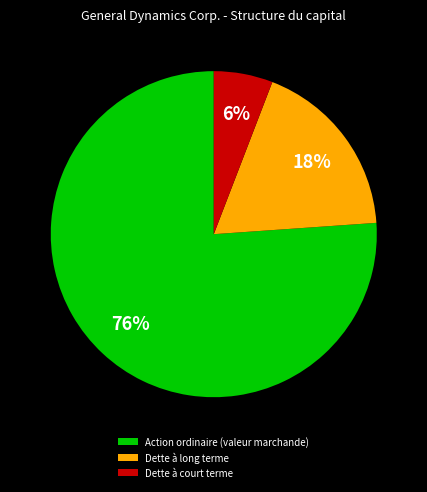

What percentage is the Dette à long terme slice, to the nearest percent?

18%